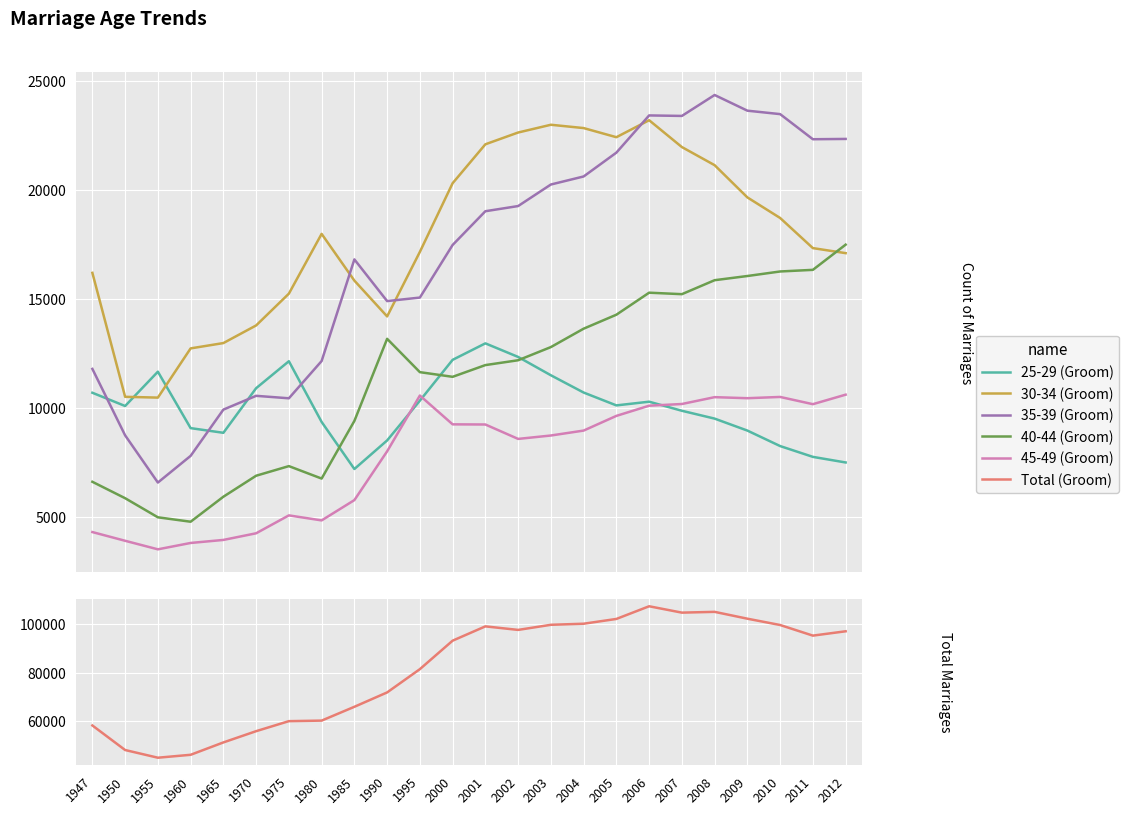

What is the maximum value for 35-39 (Groom)?

24349